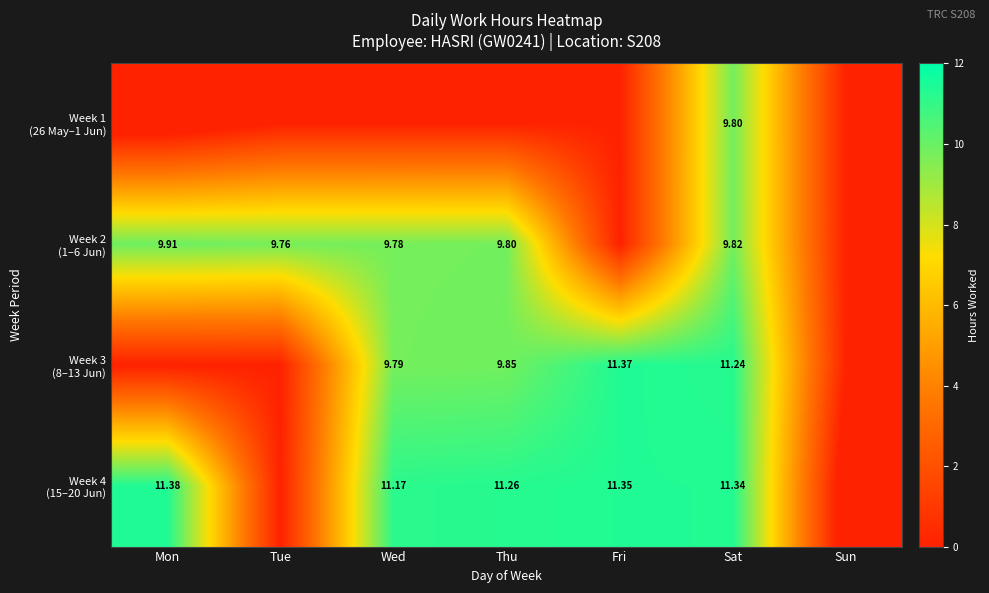

Rank the categories by Week 1 (26 May–1 Jun) value from lowest to highest.

Mon, Tue, Wed, Thu, Fri, Sun, Sat